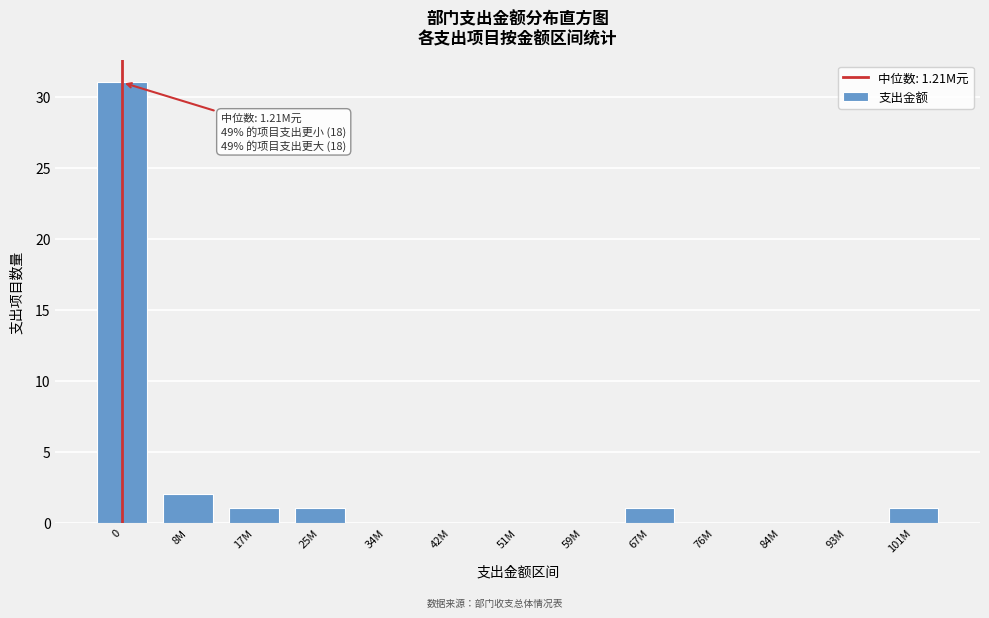

Reading left to right, extract all data points from this chart.

0=31	8M=2	17M=1	25M=1	34M=0	42M=0	51M=0	59M=0	67M=1	76M=0	84M=0	93M=0	101M=1